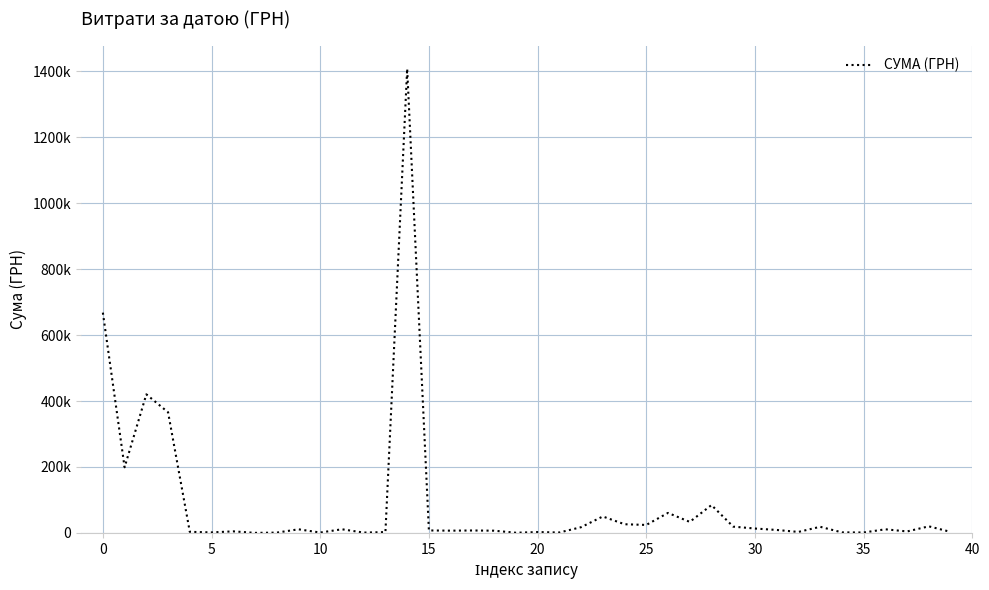

What is the value of the 1st point from the left?

668163.0